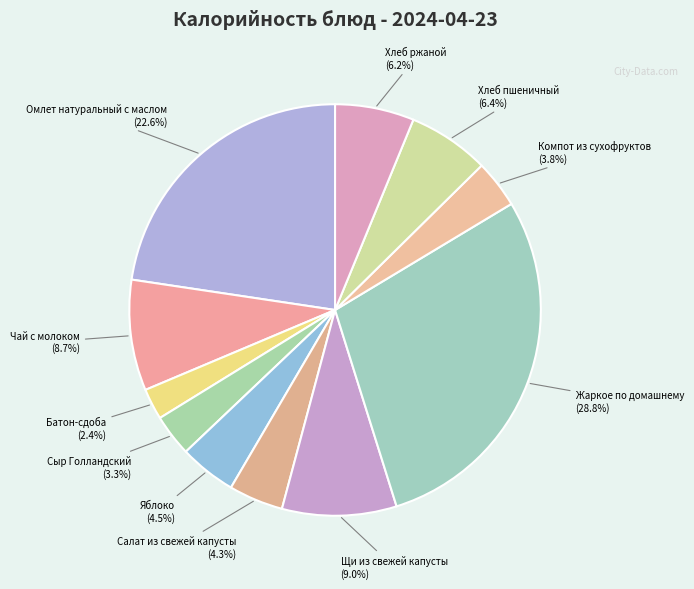

True or false: Яблоко accounts for 19% of the total.

False